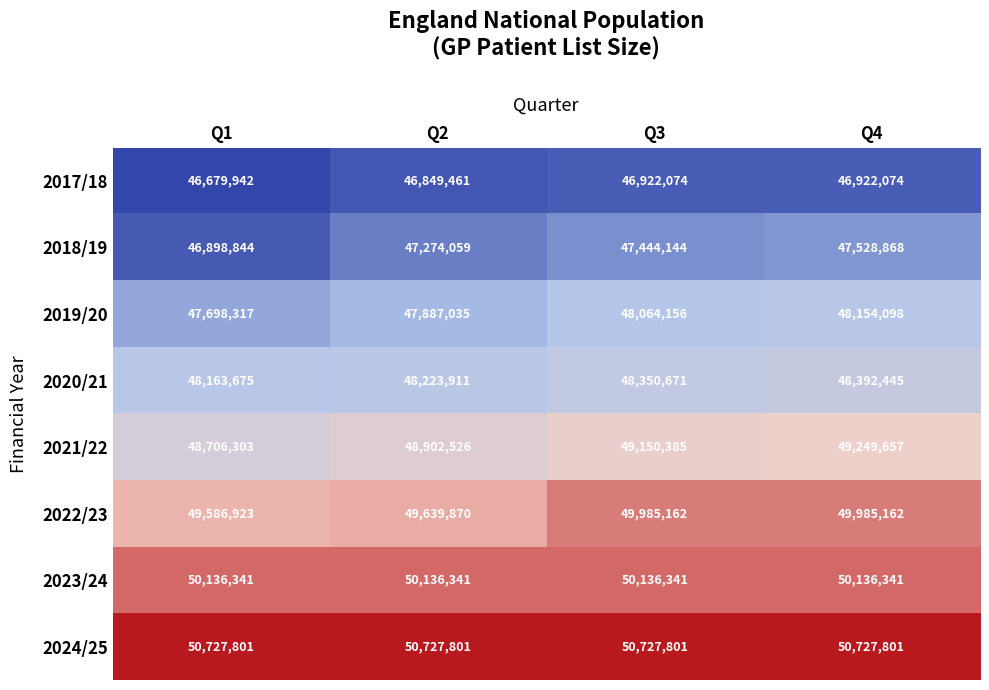

What is the average value of the 2022/23 series?

49799279